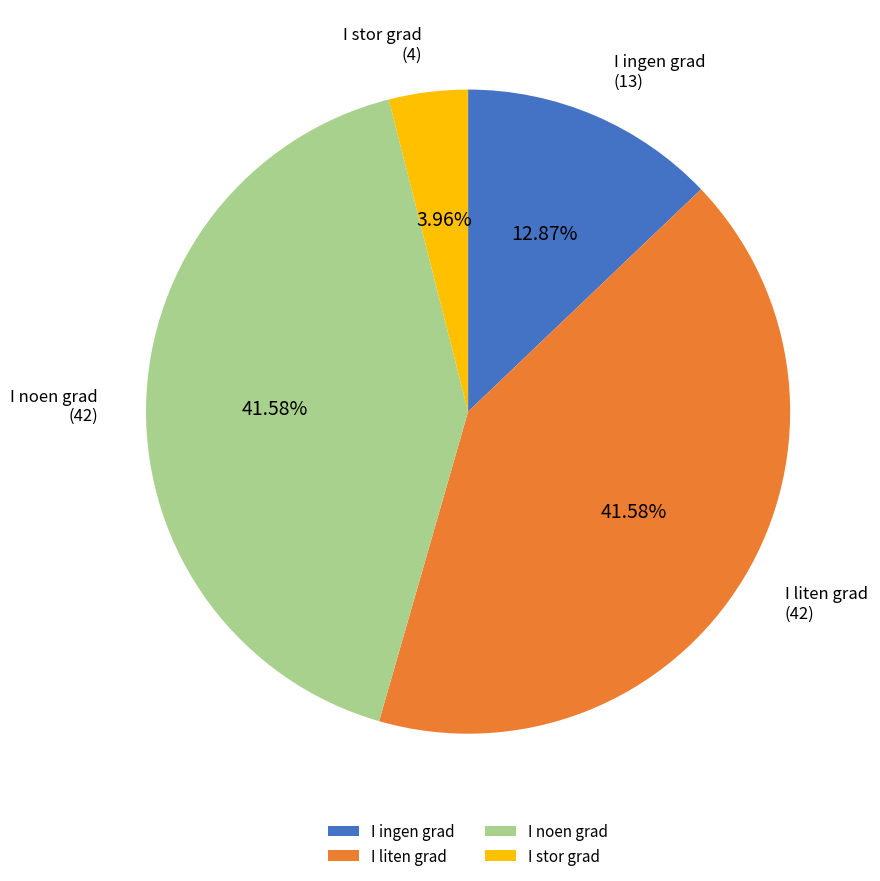

To the nearest percent, what is the difference between the I ingen grad and I stor grad slice percentages?

9%